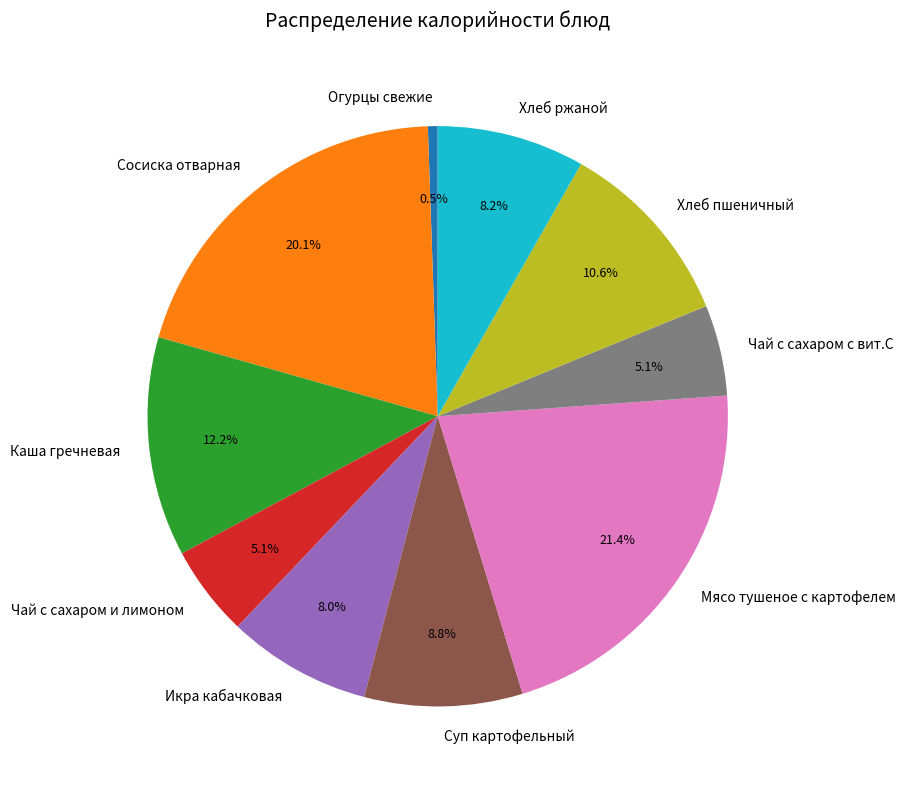

The Чай с сахаром и лимоном slice represents 20% of the pie. True or false?

False